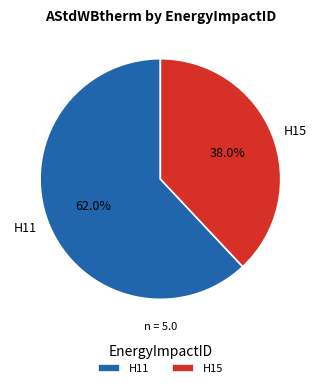

Count the number of slices in the pie.

2